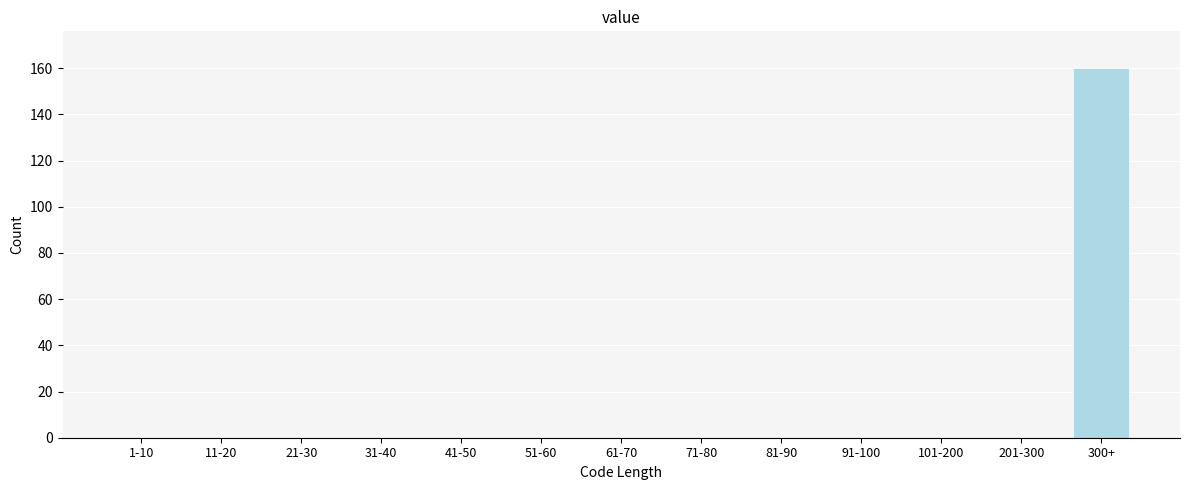

Reading right to left, transcribe all the data shown in this chart.

300+=160	201-300=0	101-200=0	91-100=0	81-90=0	71-80=0	61-70=0	51-60=0	41-50=0	31-40=0	21-30=0	11-20=0	1-10=0